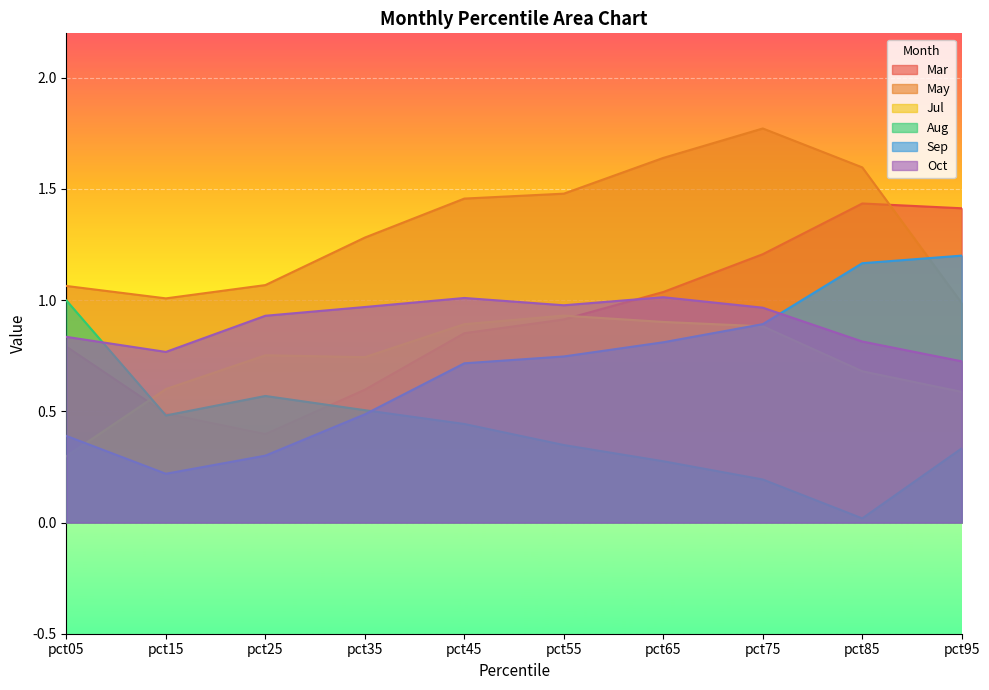

Between pct75 and pct85, which series saw the biggest shift?

Sep